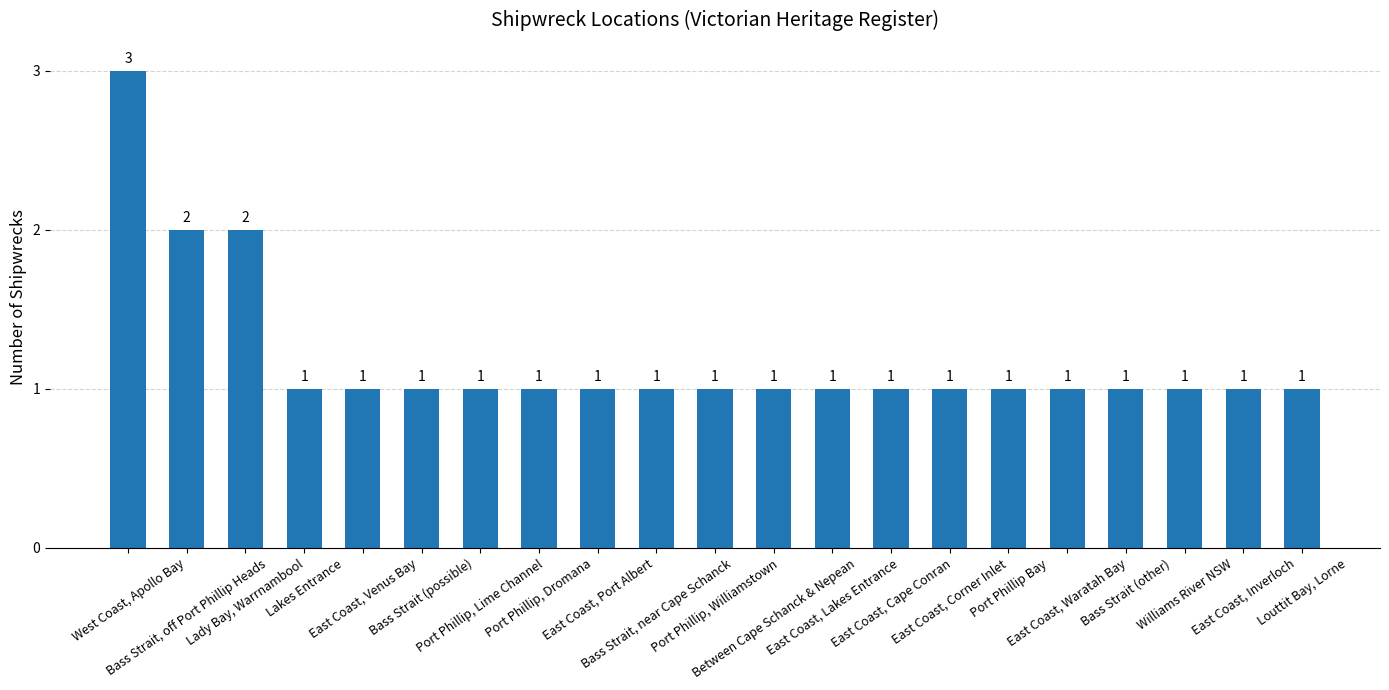

What position from the left is West Coast, Apollo Bay?

1